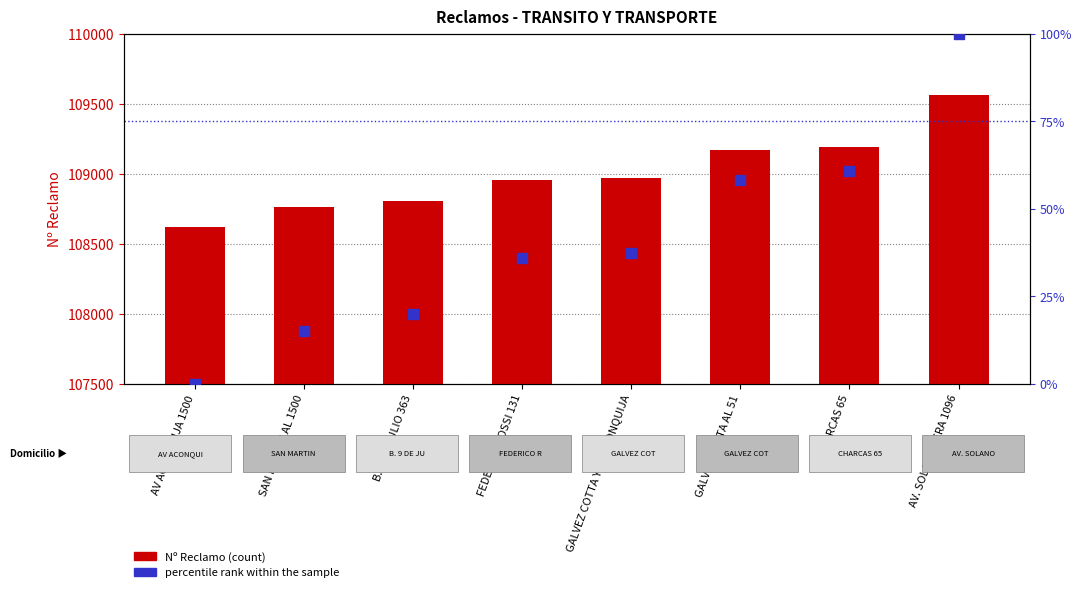

At which category is the sum across all series the highest?

AV. SOLANO VERA 1096